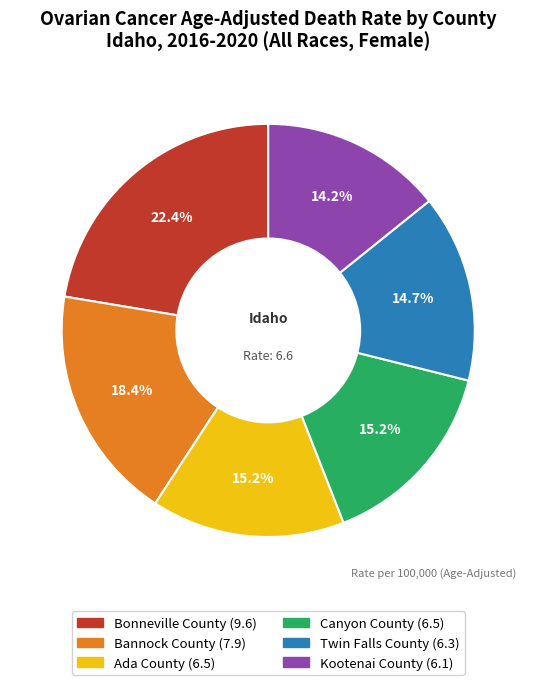

Combined, do Ada County and Kootenai County account for over 50%?

No